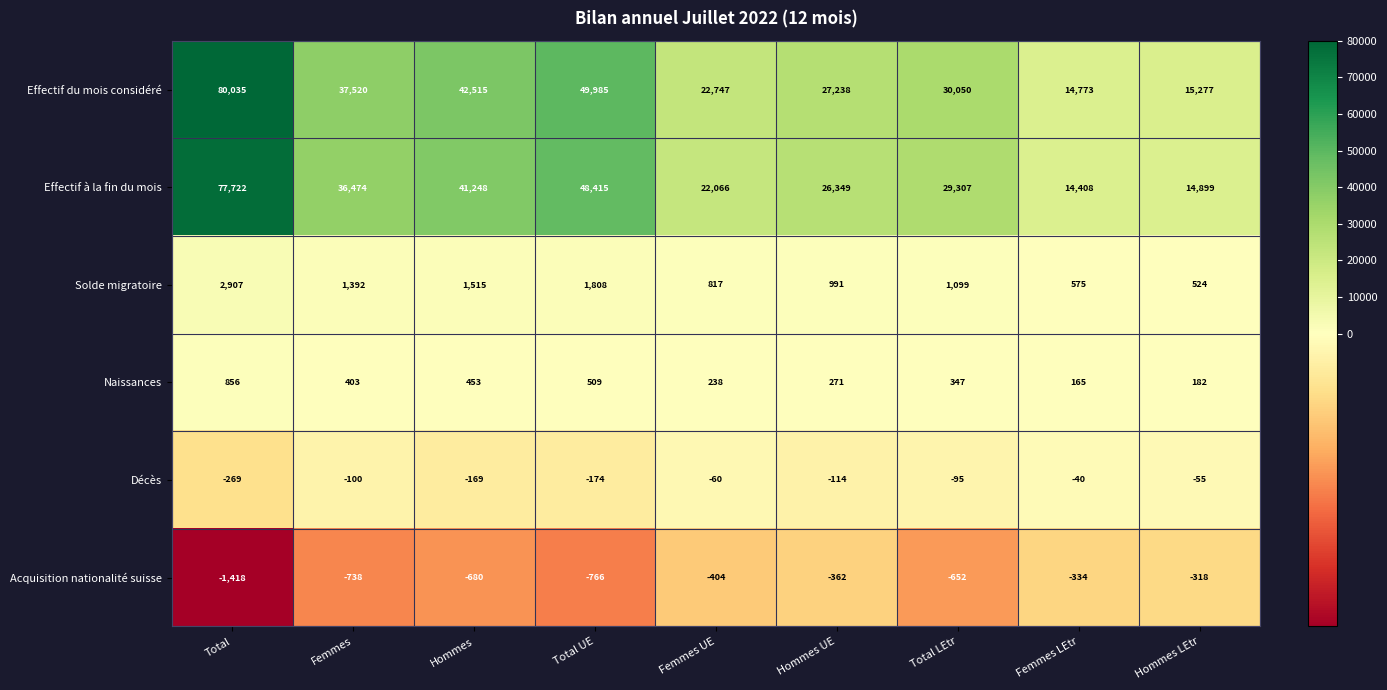

Read the Décès value at Total UE.

-174